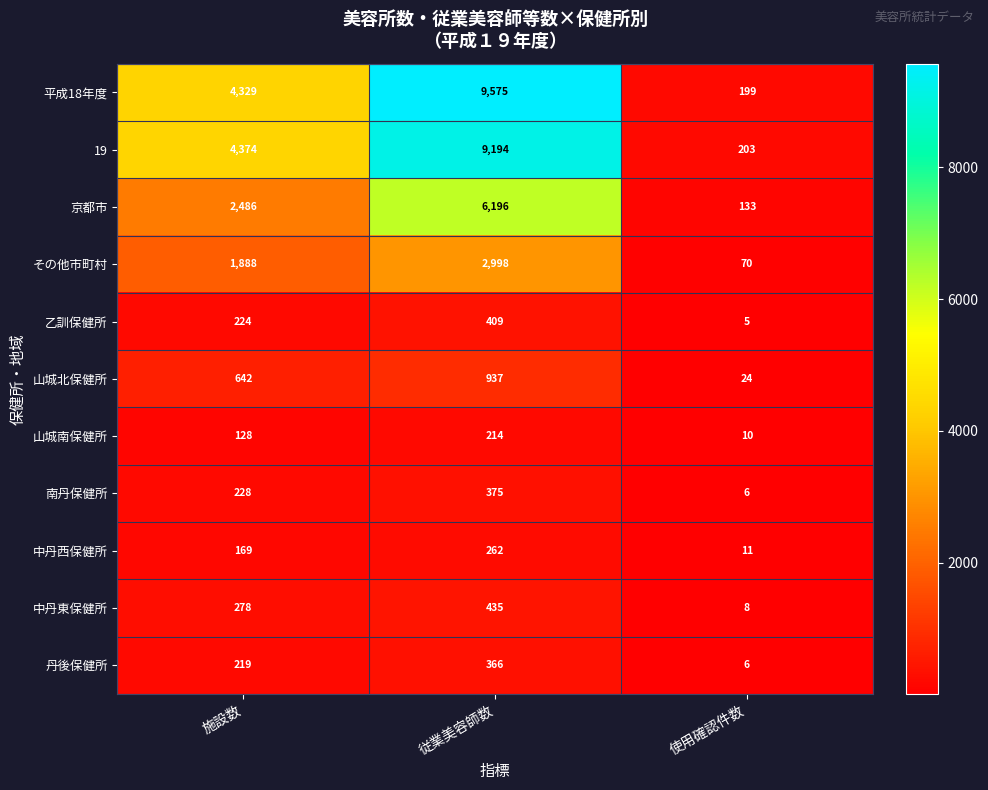

At which label is 19 closest to 4698?

施設数